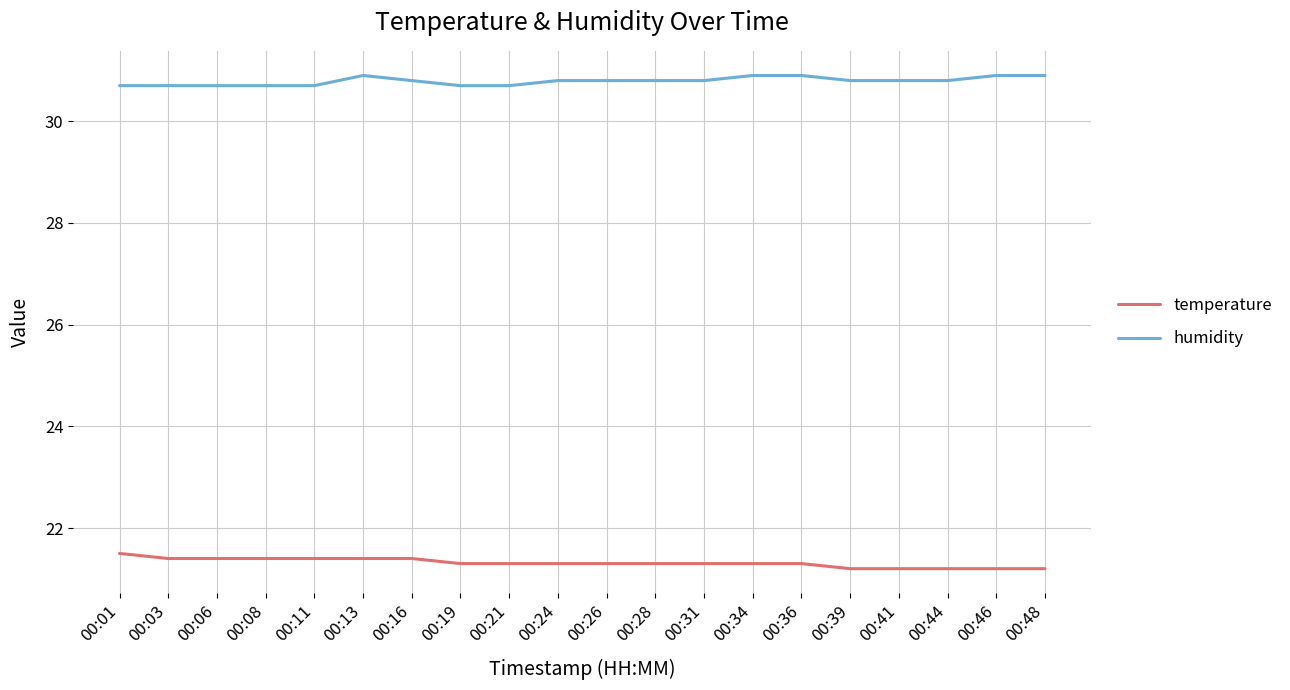

Rank the series by their average value, from highest to lowest.

humidity, temperature